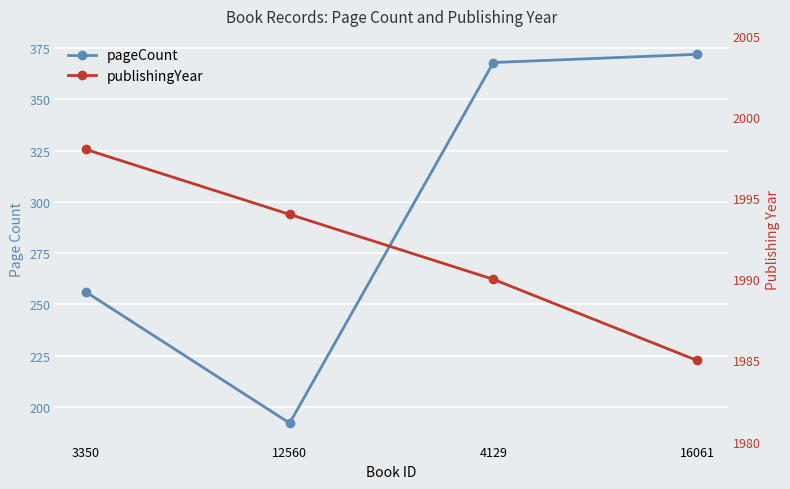

Is it true that publishingYear equals 851 at 12560?

False